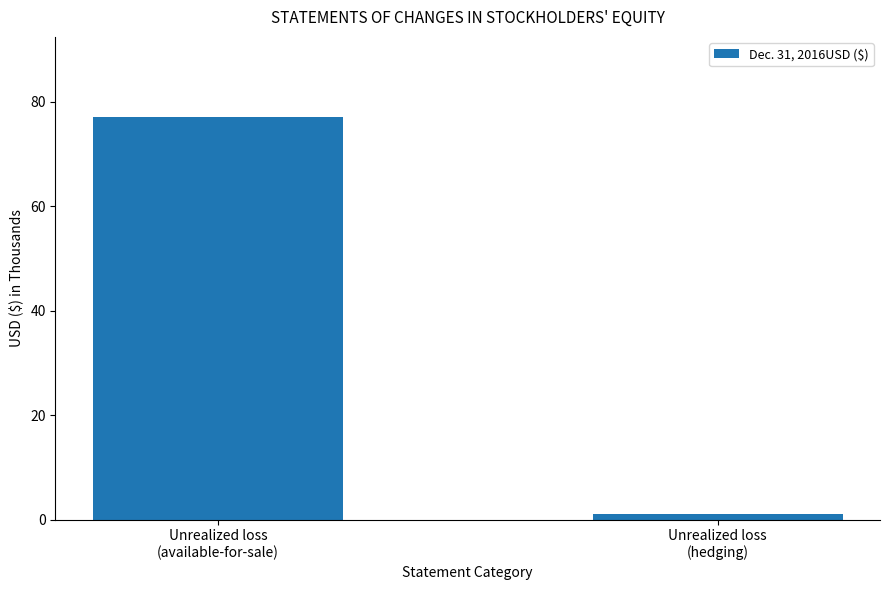

Count the number of data series in this chart.

1